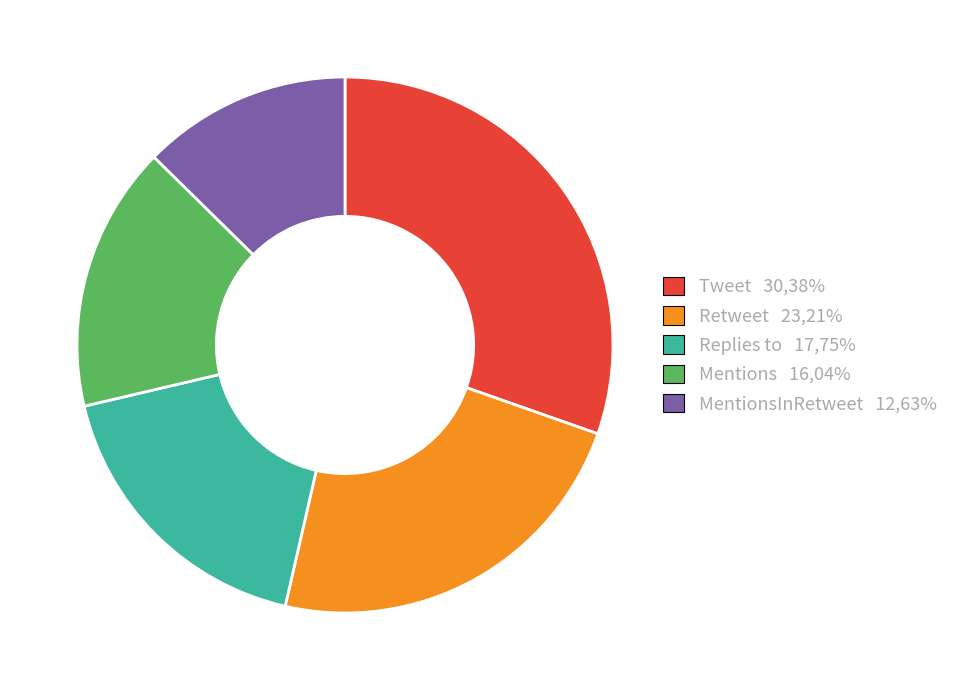

Rank the categories by value from highest to lowest.

Tweet 30,38%, Retweet 23,21%, Replies to 17,75%, Mentions 16,04%, MentionsInRetweet 12,63%